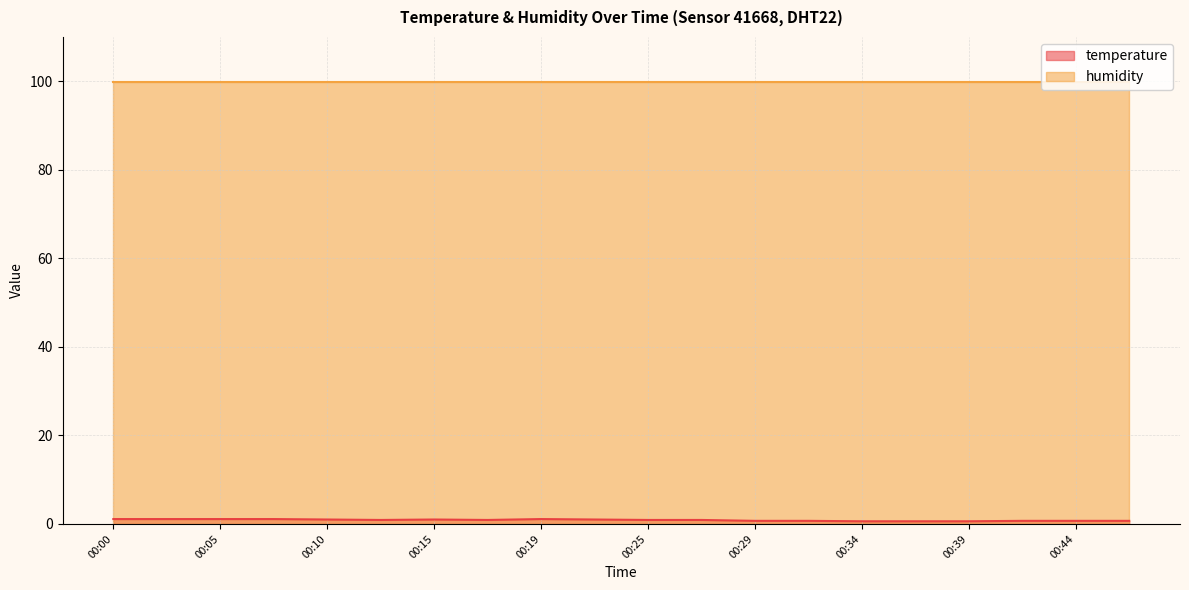

How many series are shown in this chart?

2